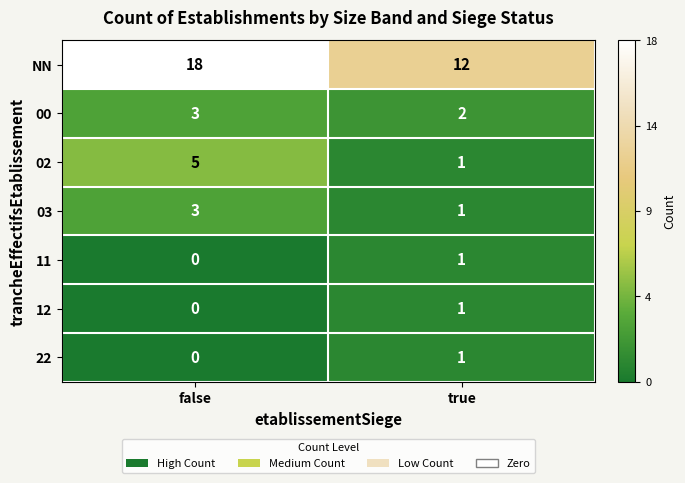

Reading left to right, transcribe all the data shown in this chart.

NN: 18	12
00: 3	2
02: 5	1
03: 3	1
11: 0	1
12: 0	1
22: 0	1